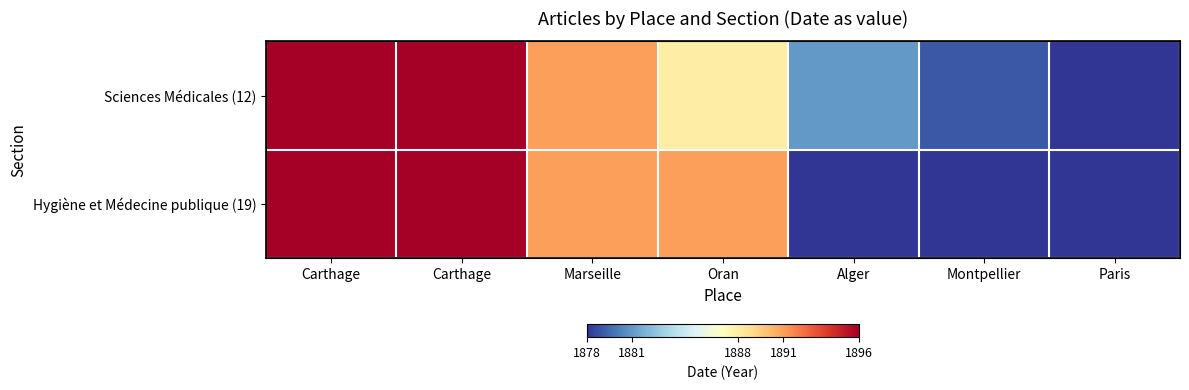

Rank the categories by Sciences Médicales (12) value from highest to lowest.

Carthage, Carthage, Marseille, Oran, Alger, Montpellier, Paris